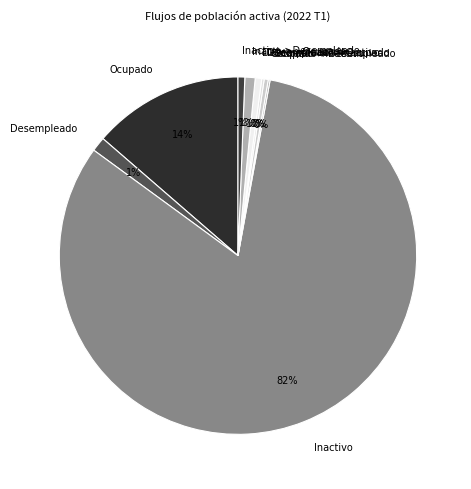

What is the majority slice?

Inactivo